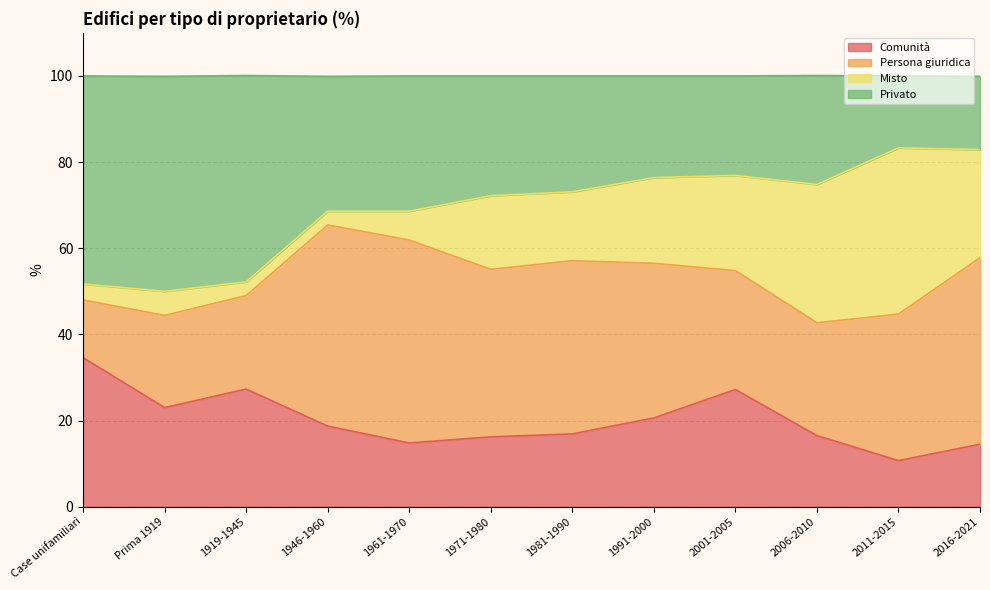

What is the label of the 8th point from the right?

1961-1970